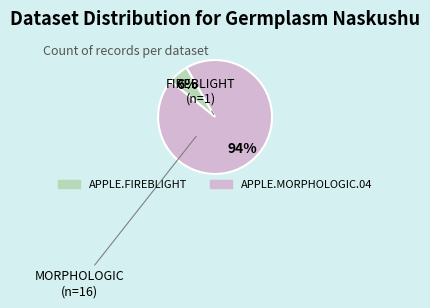

To the nearest percent, what percentage of the pie is APPLE.FIREBLIGHT?

6%